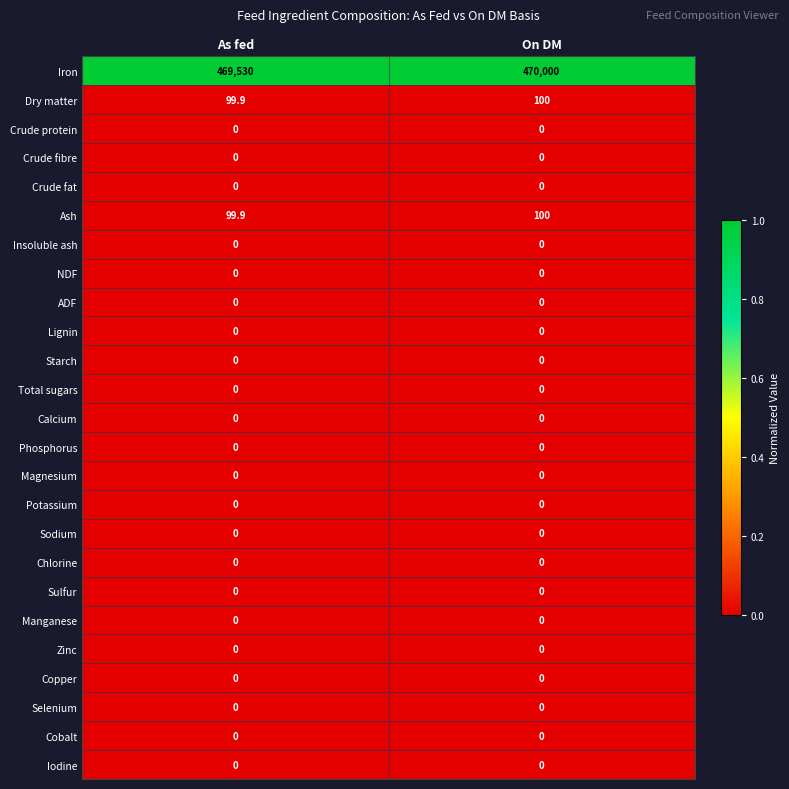

At which label is Iron closest to 469765?

As fed